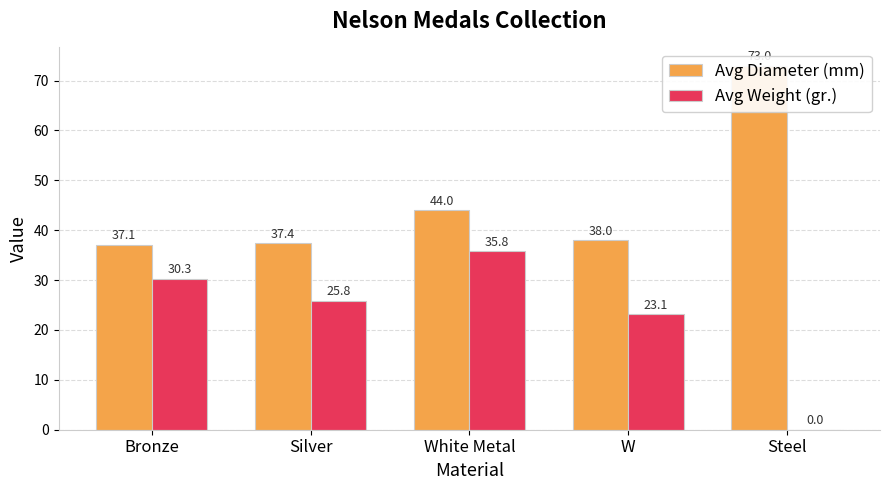

Reading right to left, extract all data points from this chart.

Avg Diameter (mm): Steel=73.0	W=38.0	White Metal=44.0	Silver=37.4	Bronze=37.1
Avg Weight (gr.): Steel=0.0	W=23.1	White Metal=35.8	Silver=25.8	Bronze=30.3